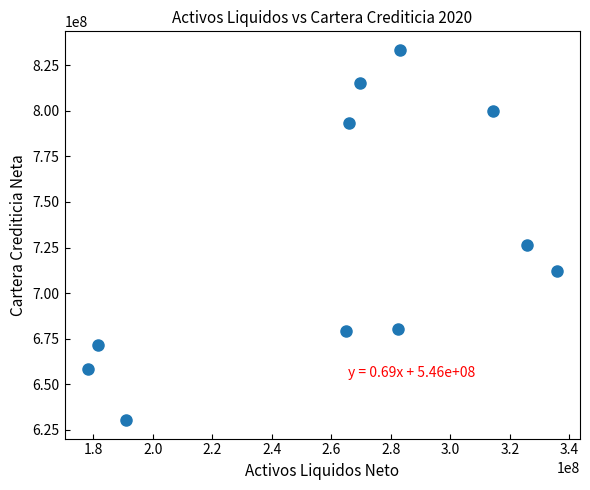

What is the average Y value?

727300744.7